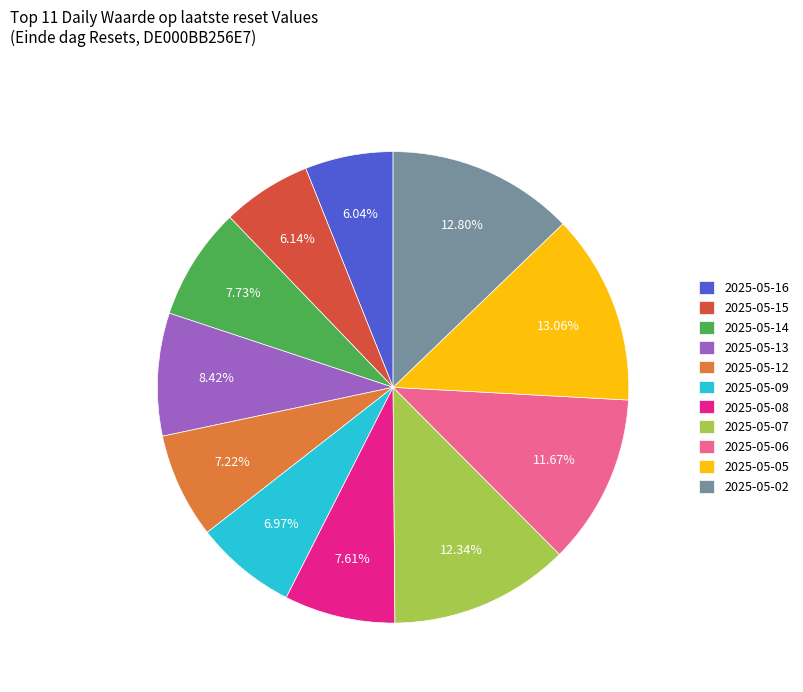

What is the ratio of the value at 2025-05-15 to the value at 2025-05-09?

0.9